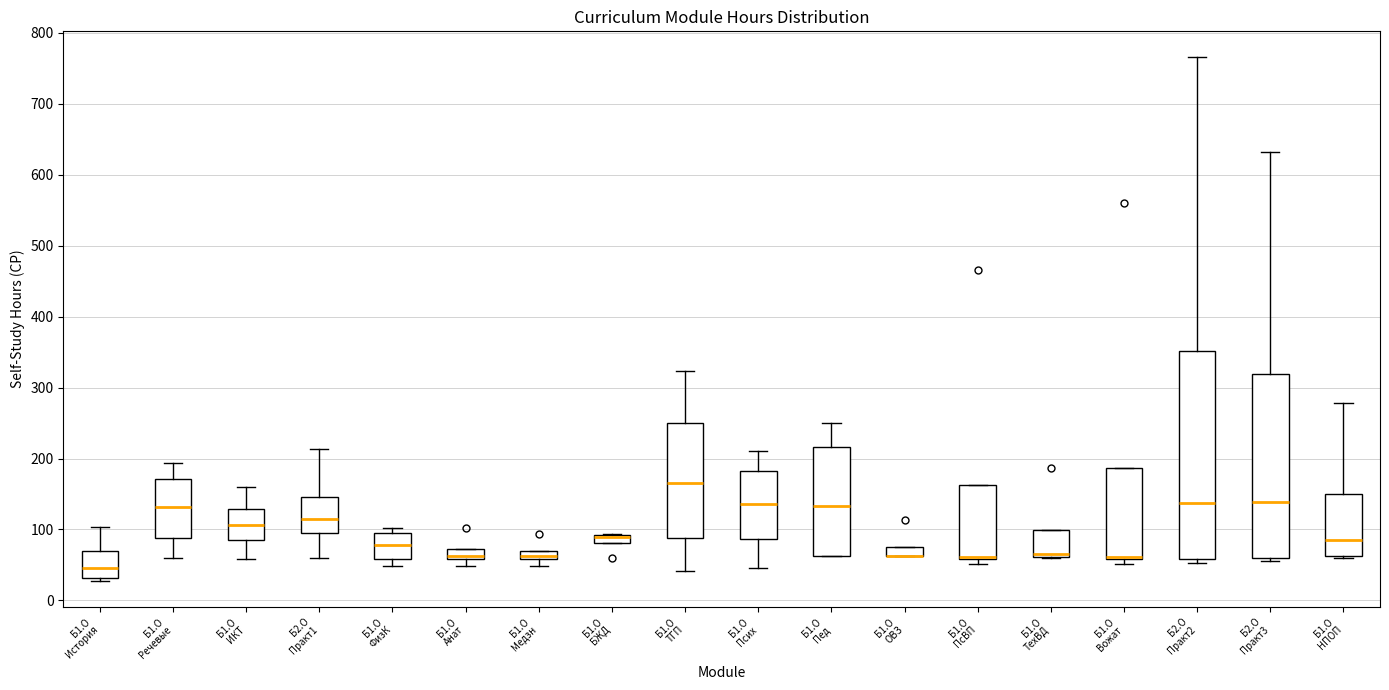

Where does the median line of the box for Б1.О Речевые sit on the y-axis? The values are not printed on the chart, so give them approximately, as read against the axis.

130